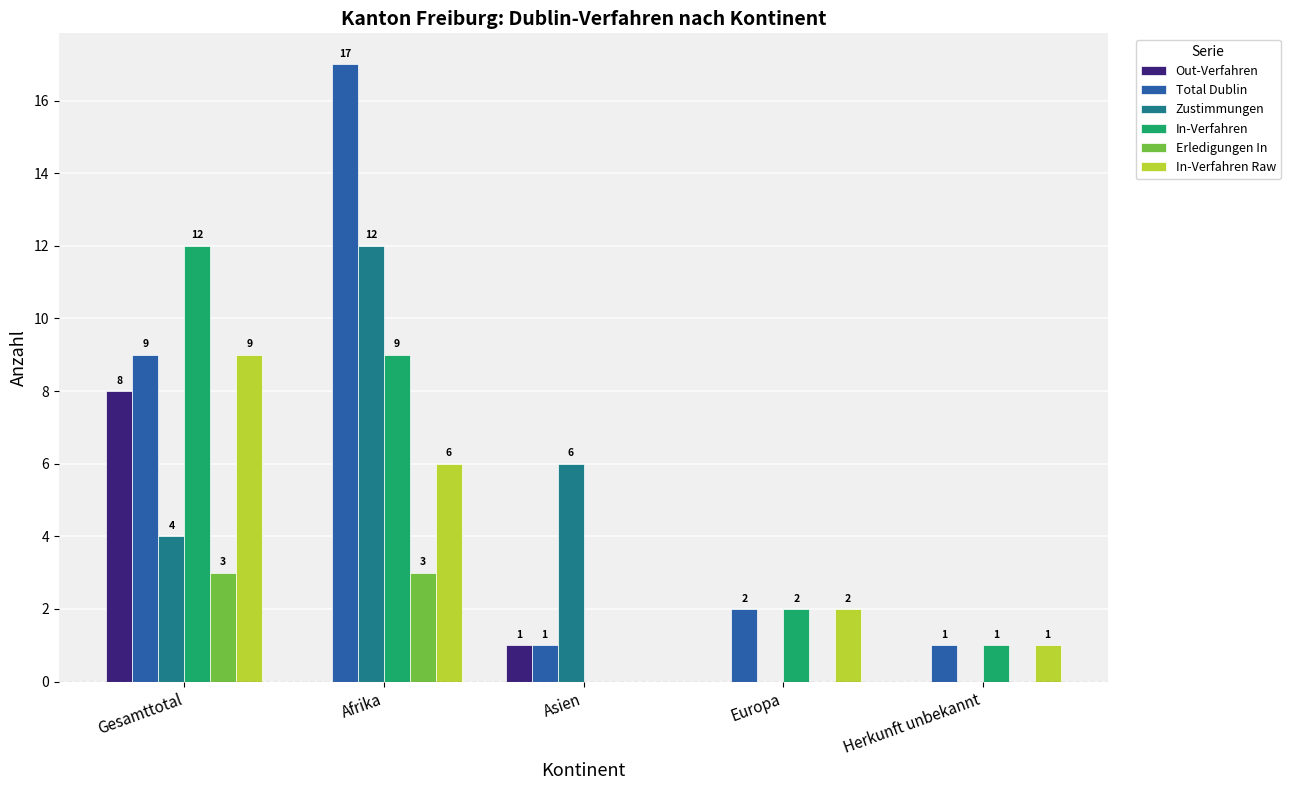

Which series has the largest total across all categories?

Total Dublin